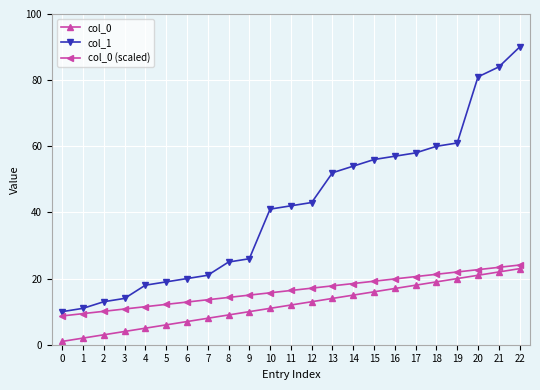

What is the sum of the col_1 values at 13 and 11?

94.0